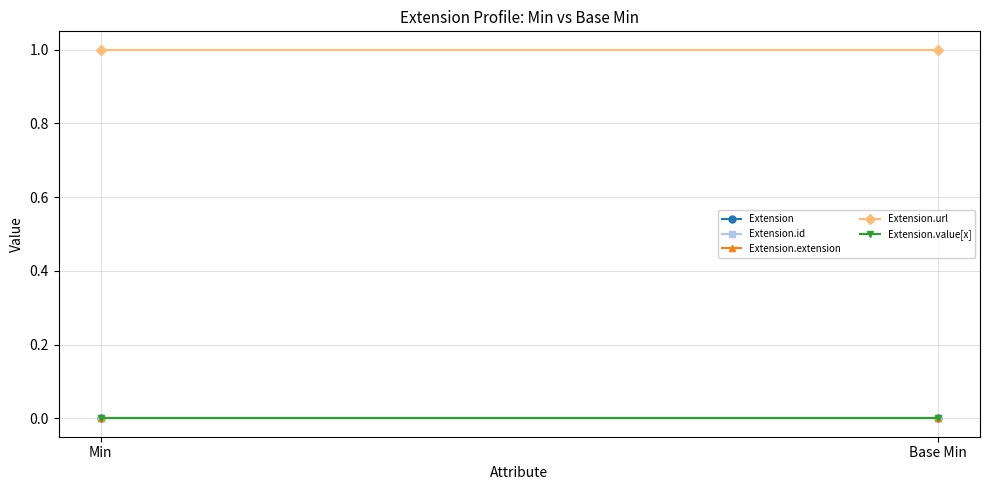

What is the difference between the highest and lowest values at Min?

1